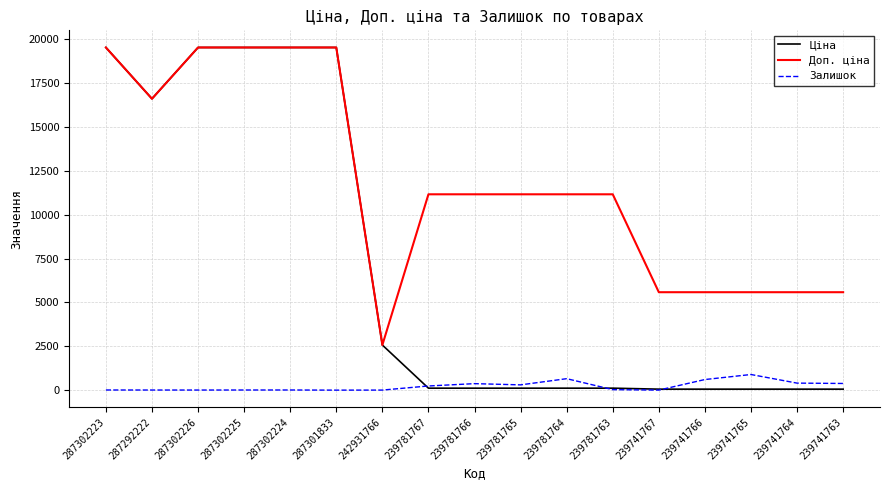

What is the highest value of the Доп. ціна series?

19542.7